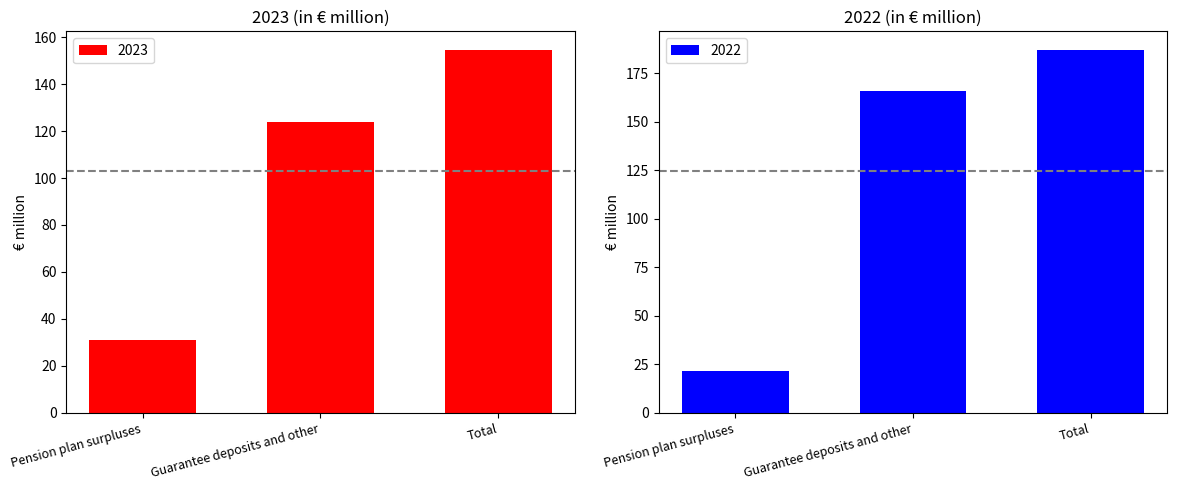

What is the lowest value of the 2022 series?

21.5